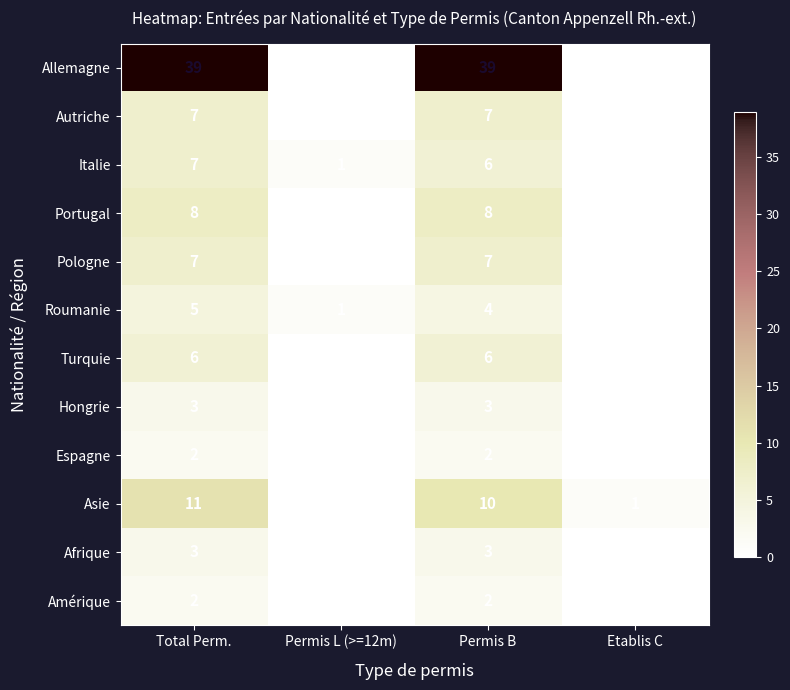

Count the Hongrie values in the range 0 to 3.

4